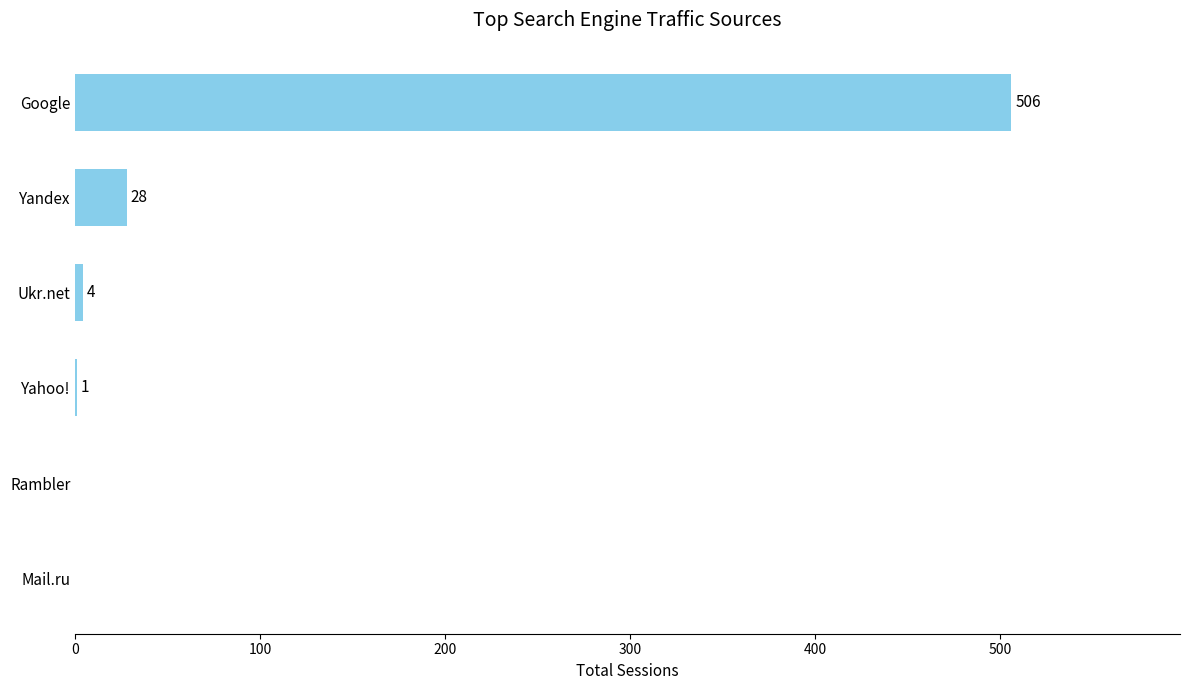

What is the sum of all values?

539